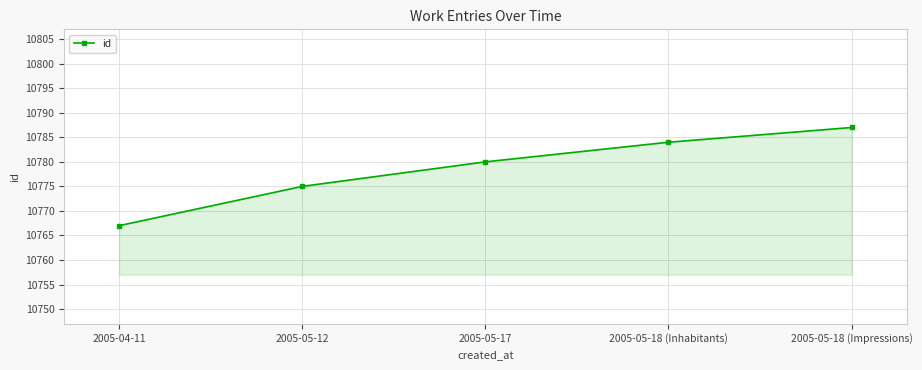

What is the difference between the values at 2005-05-18 (Impressions) and 2005-05-18 (Inhabitants)?

3